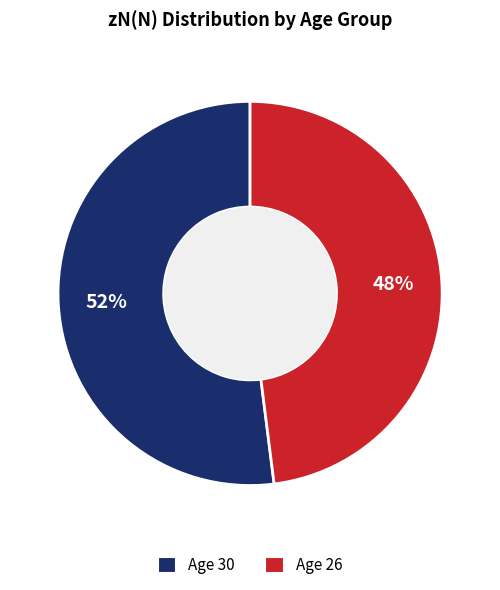

Count the number of slices in the pie.

2